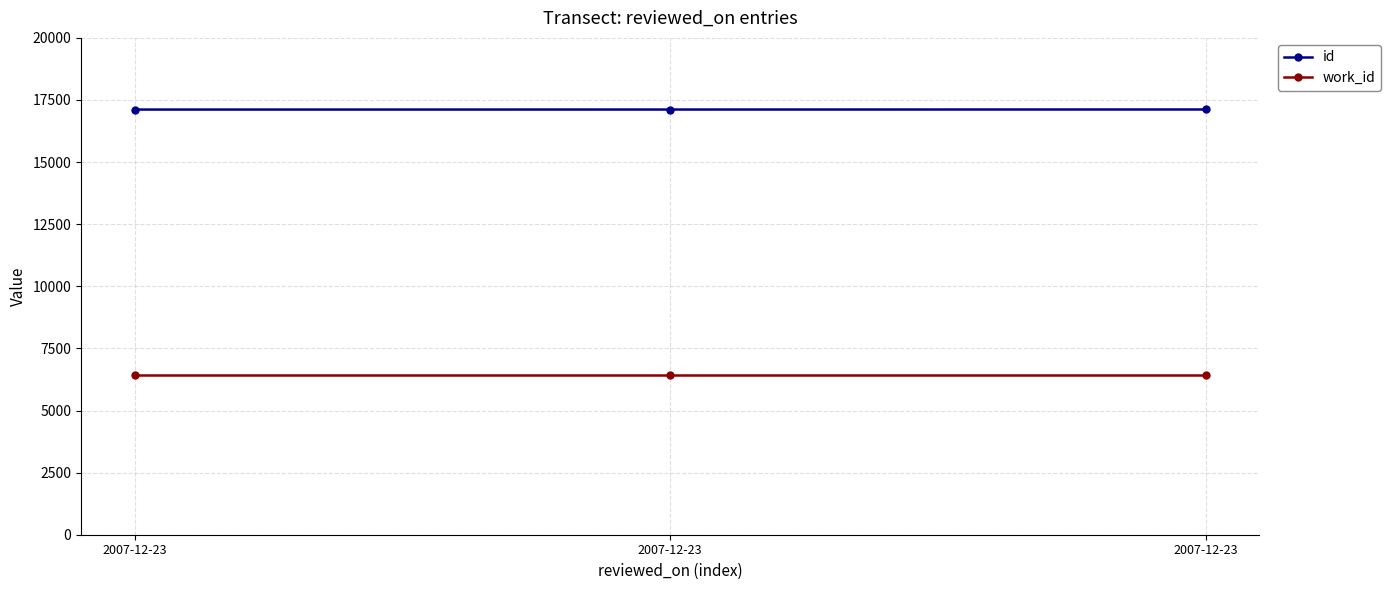

Which category has the highest value in the work_id series?

2007-12-23